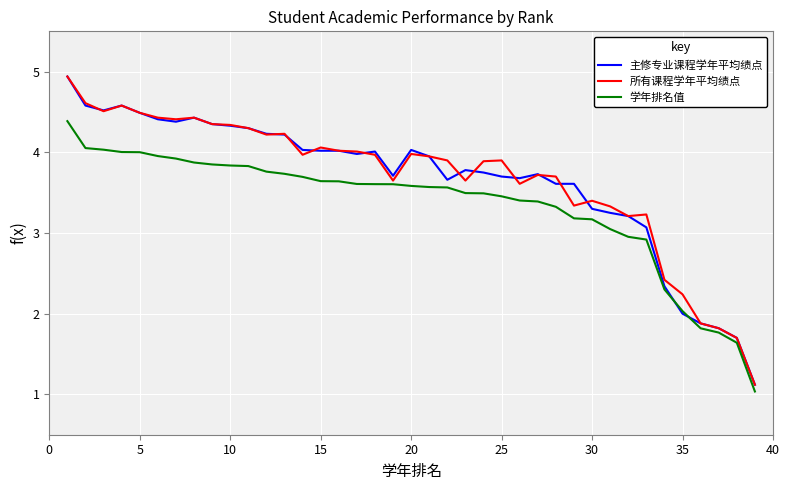

What is the highest value of the 主修专业课程学年平均绩点 series?

4.9